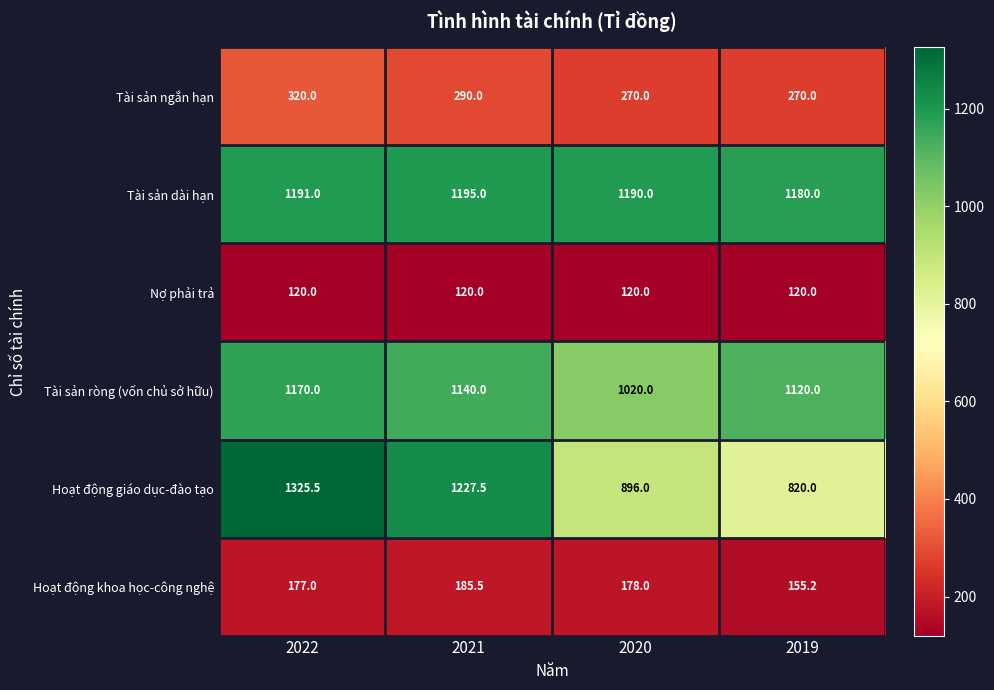

True or false: Tài sản ròng (vốn chủ sở hữu) has a value of 1140.0 at 2021.

True